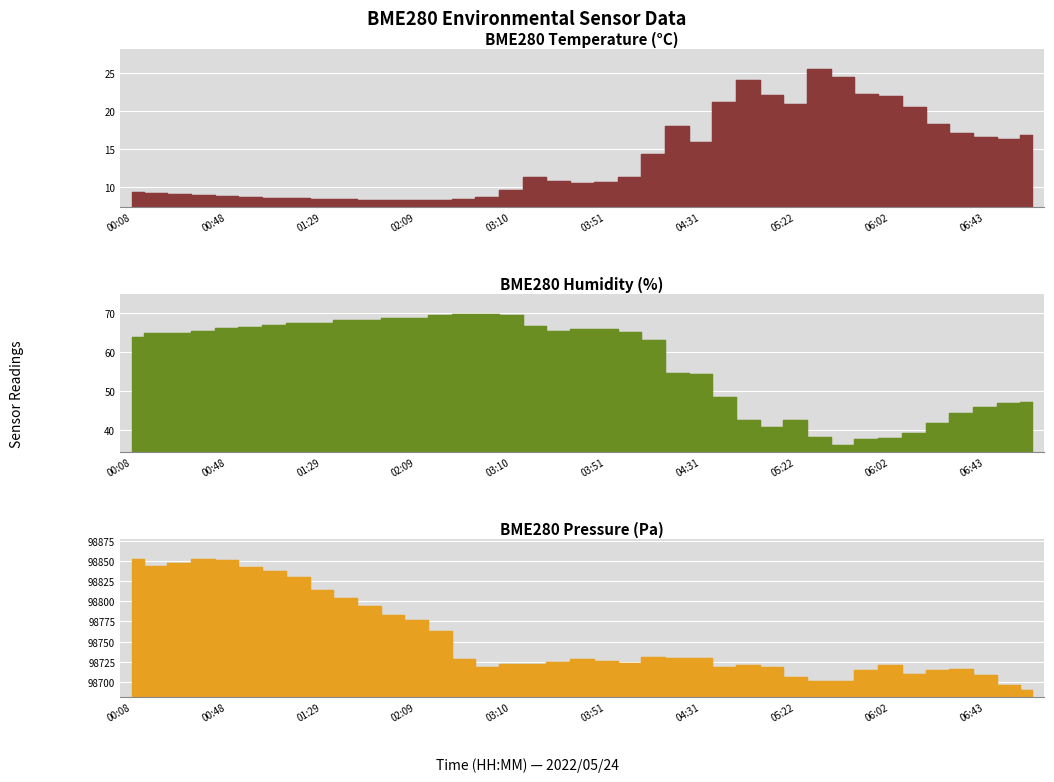

Rank the series at 17 from highest to lowest value.

BME280_pressure, BME280_humidity, BME280_temperature